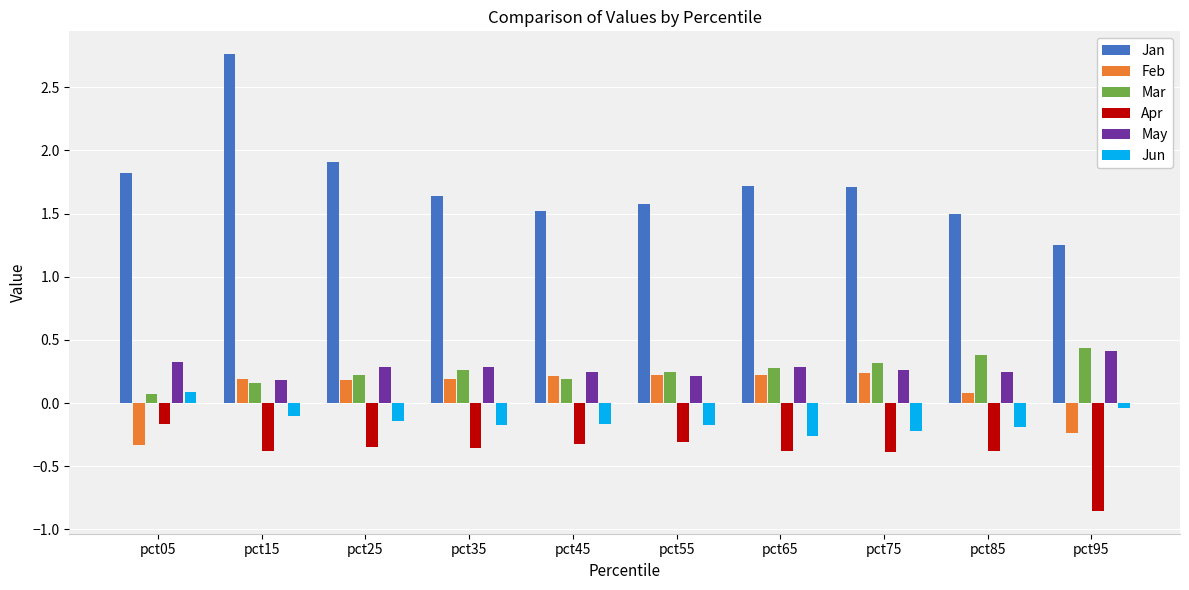

What is the approximate value of Jan at pct55?

1.6